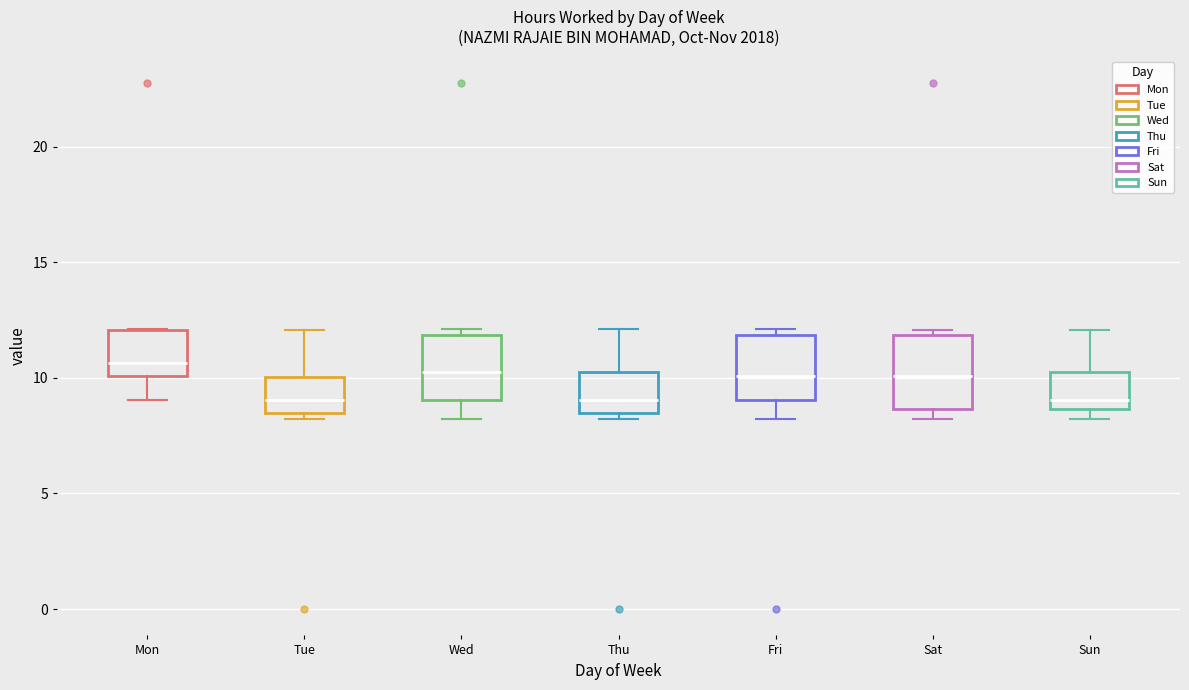

Where is the upper edge of the box for Thu on the y-axis? The values are not printed on the chart, so give them approximately, as read against the axis.

10.5